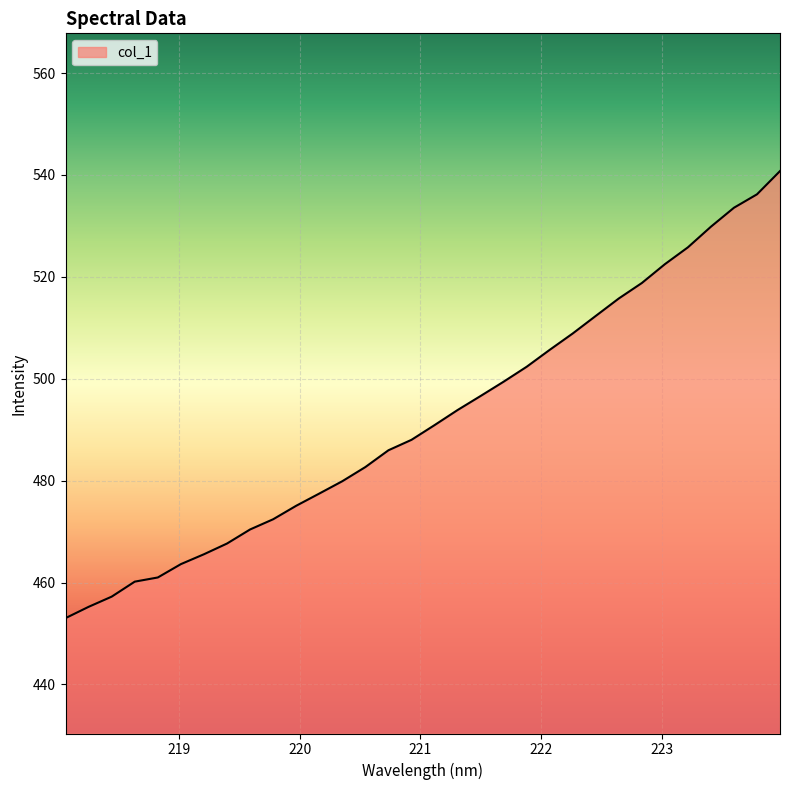

Reading left to right, what are all the values shown in this chart?

453.0	455.2	457.2	460.2	461.0	463.6	465.5	467.7	470.4	472.4	475.1	477.5	479.9	482.7	486.0	488.0	490.9	493.9	496.6	499.4	502.4	505.7	508.9	512.3	515.8	518.8	522.5	525.8	529.9	533.6	536.2	540.8